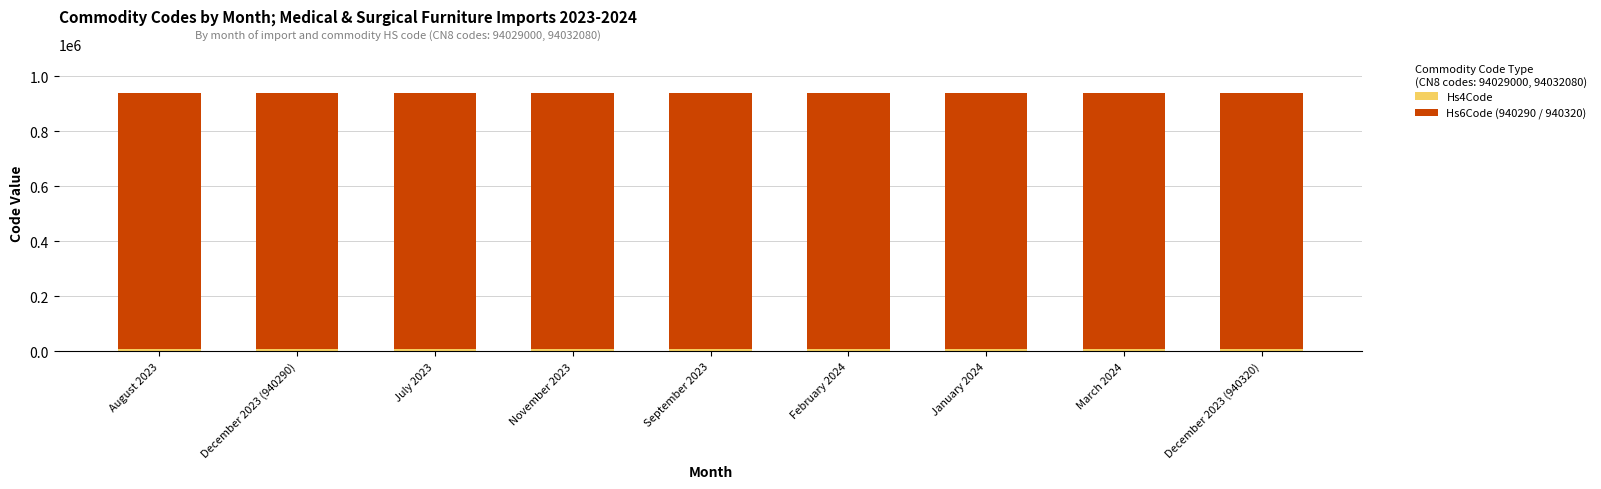

List the series in order of their overall mean, highest first.

Hs6Code (940290 / 940320), Hs4Code